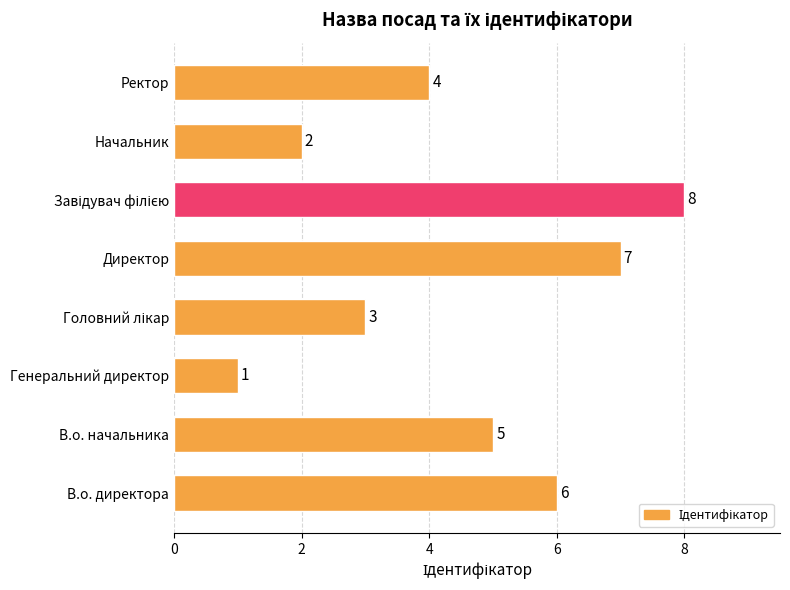

Count the values in the range 3 to 7.

5